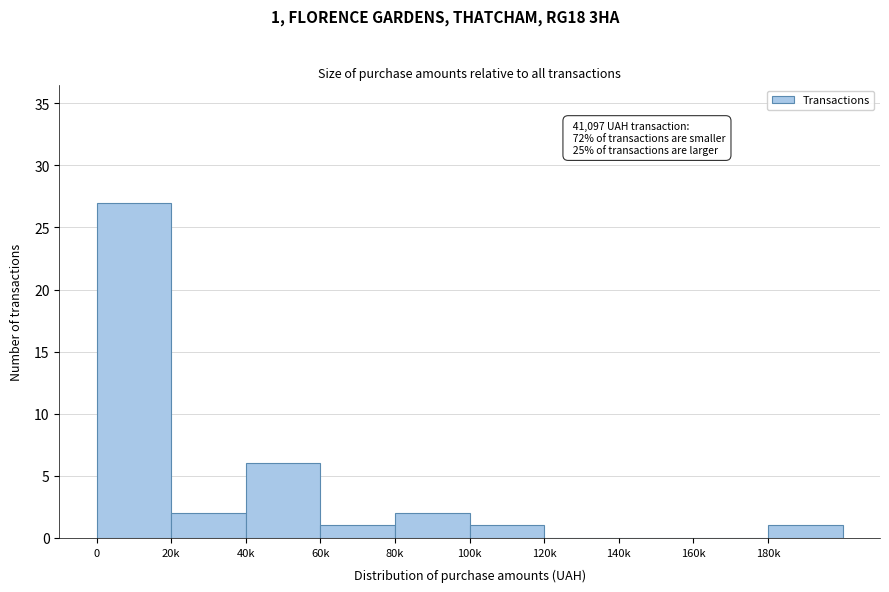

Reading left to right, extract all data points from this chart.

0=27	20k=2	40k=6	60k=1	80k=2	100k=1	120k=0	140k=0	160k=0	180k=1